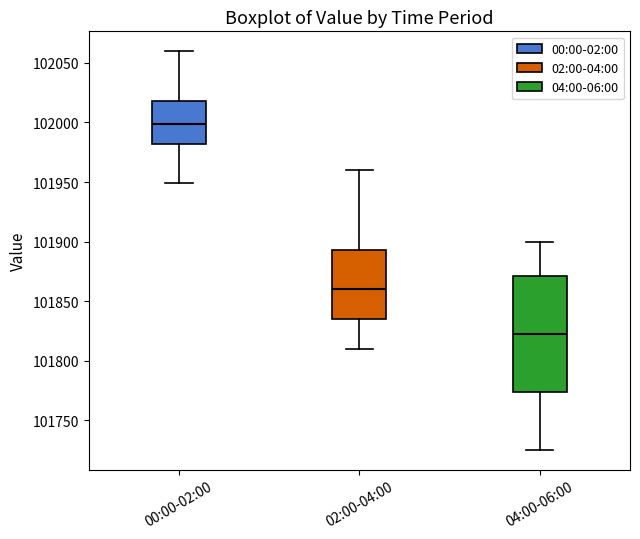

Which box is the tallest, from its lower edge to its upper edge?

04:00-06:00